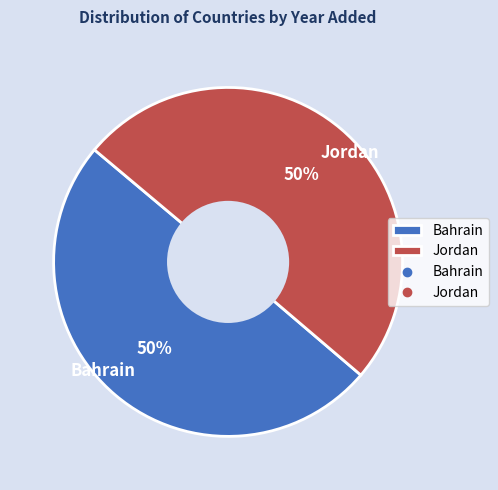

True or false: Jordan accounts for 61% of the total.

False